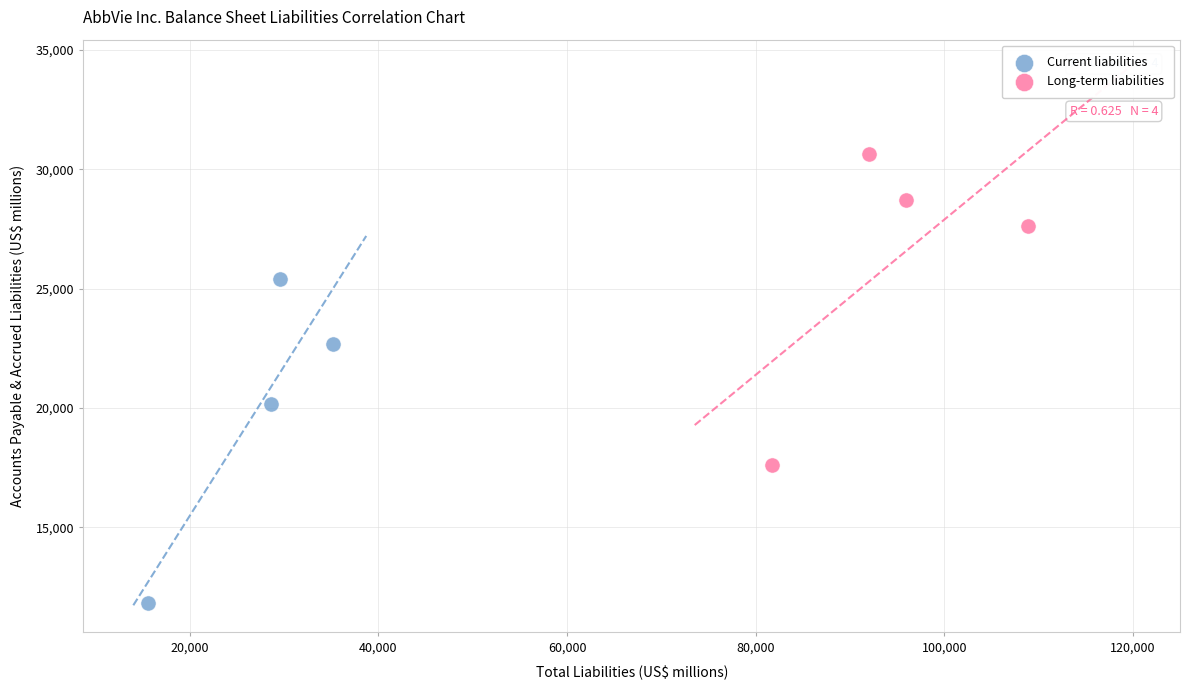

Which series reaches the minimum Y coordinate?

Current liabilities